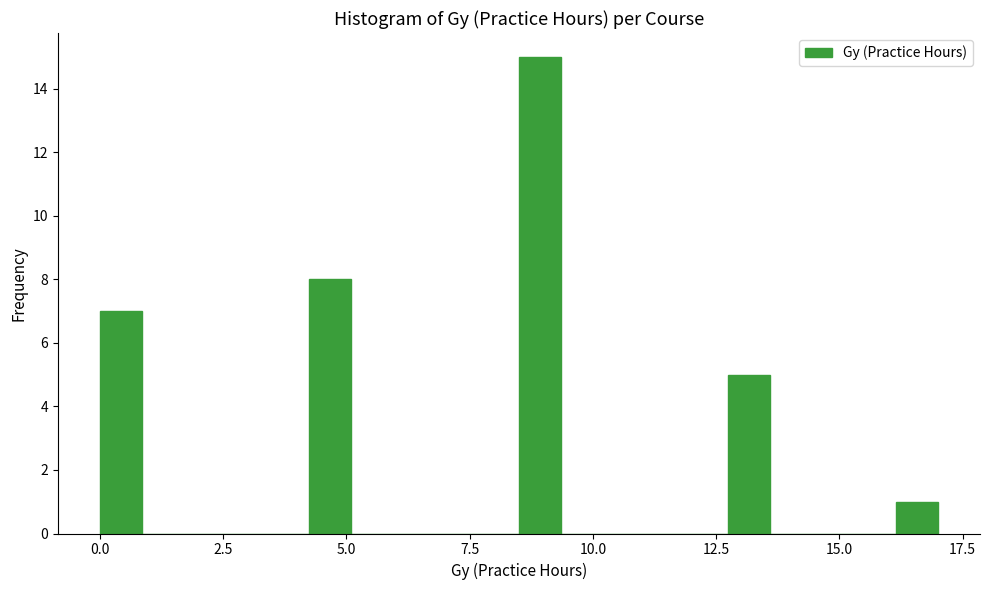

Read against the x-axis, roughly where is the centre of the tallest bar?

9.0